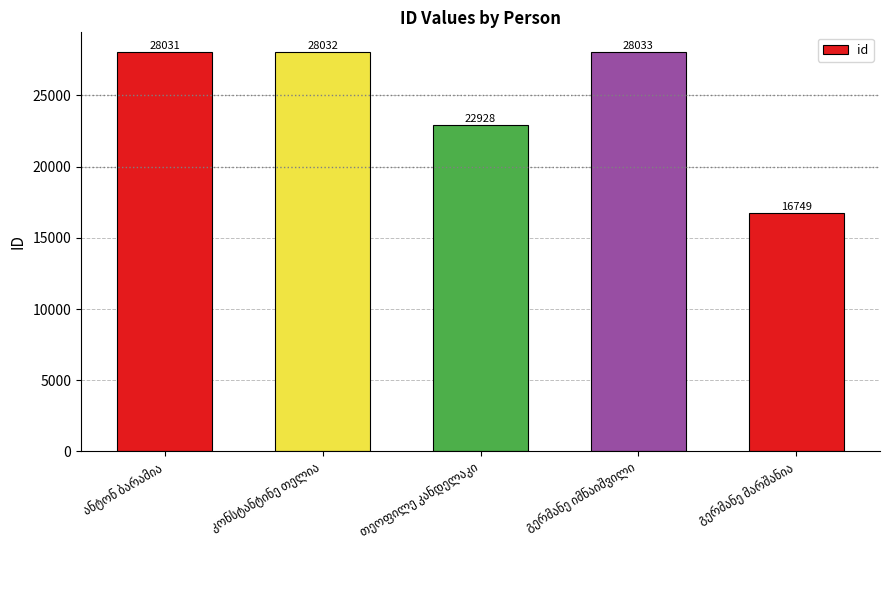

What is the sum of all values?

123773